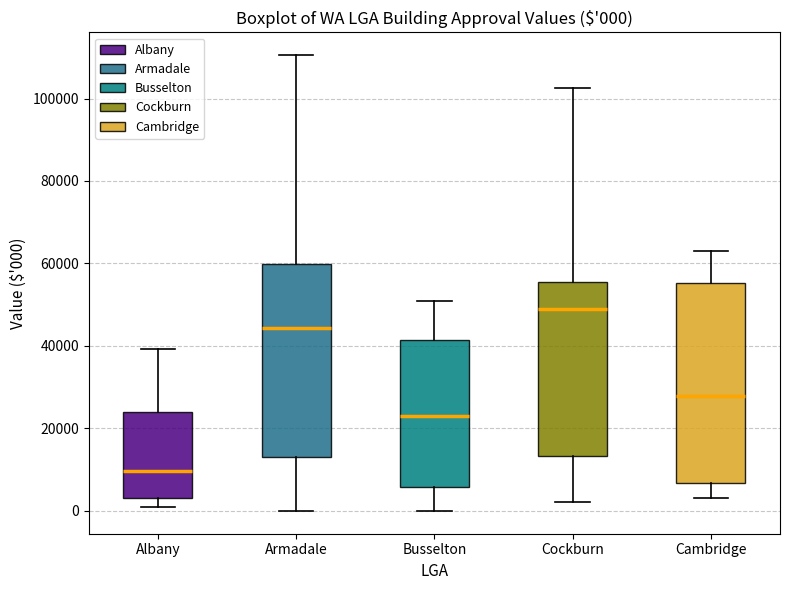

Which box has the lowest median line?

Albany